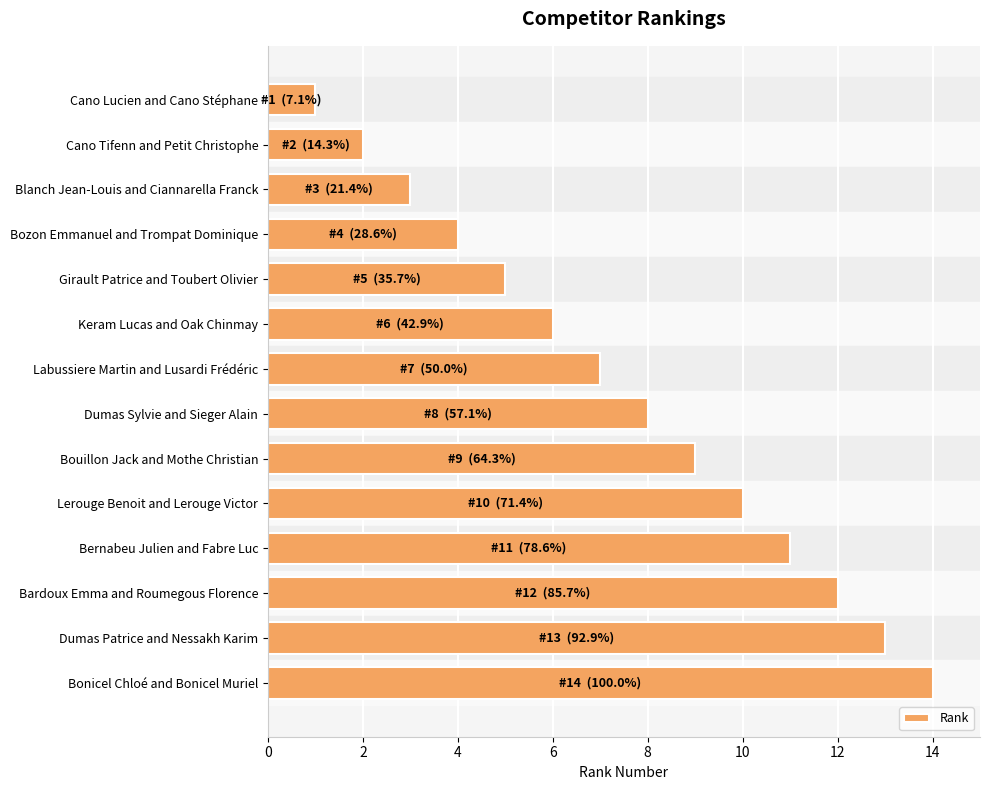

How many categories are shown in the chart?

14